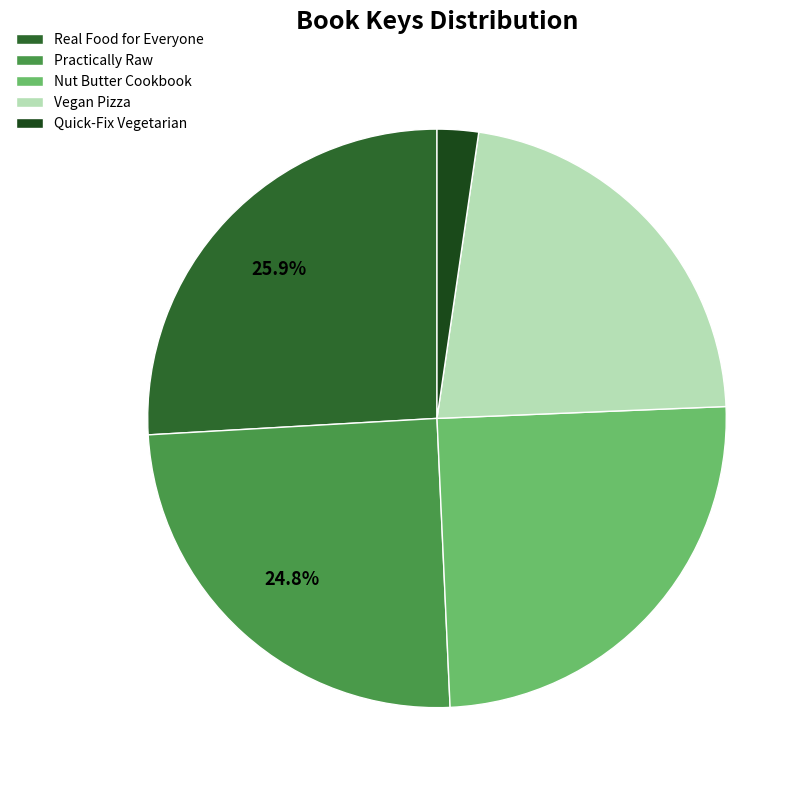

Does Nut Butter Cookbook represent more than half of the total?

No